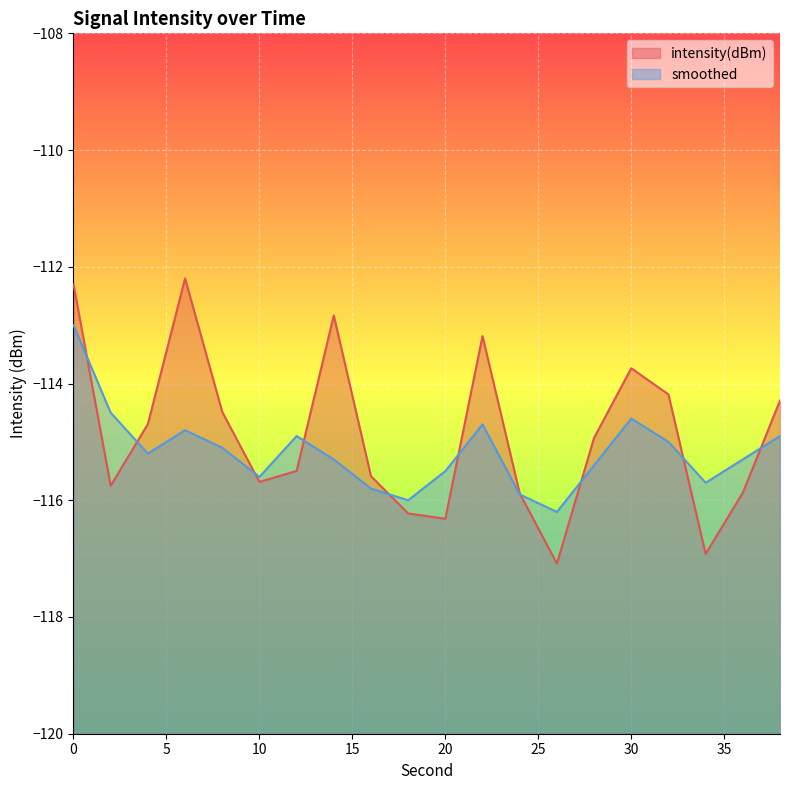

What is the value of the intensity(dBm) point at the 12th from the left?

-113.2